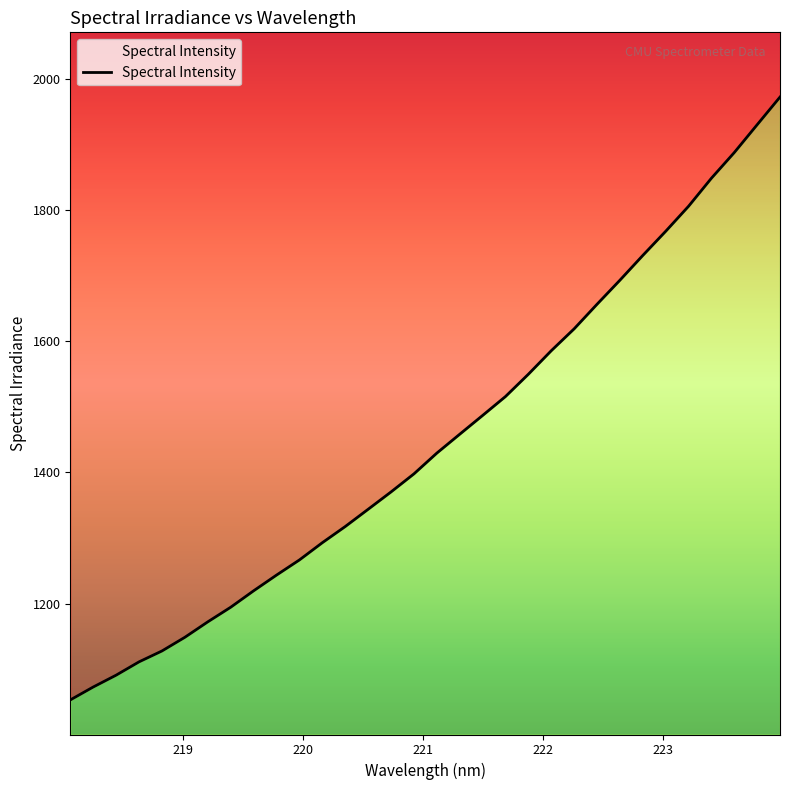

Reading left to right, list all the values displayed in this chart.

1053.4	1073.1	1091.1	1111.4	1128.0	1148.9	1172.4	1194.7	1219.7	1243.6	1266.7	1293.0	1317.6	1343.9	1370.3	1397.8	1429.5	1458.2	1486.8	1515.7	1549.7	1585.5	1618.8	1656.2	1692.9	1730.6	1767.4	1805.5	1848.2	1887.3	1929.7	1971.9